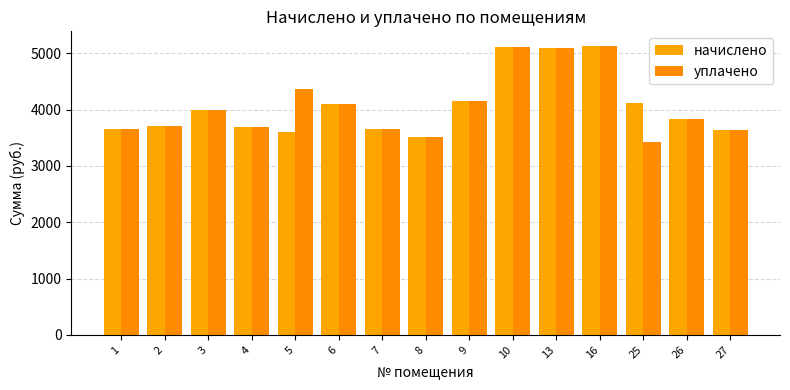

True or false: начислено has a value of 7092.2 at 9.

False